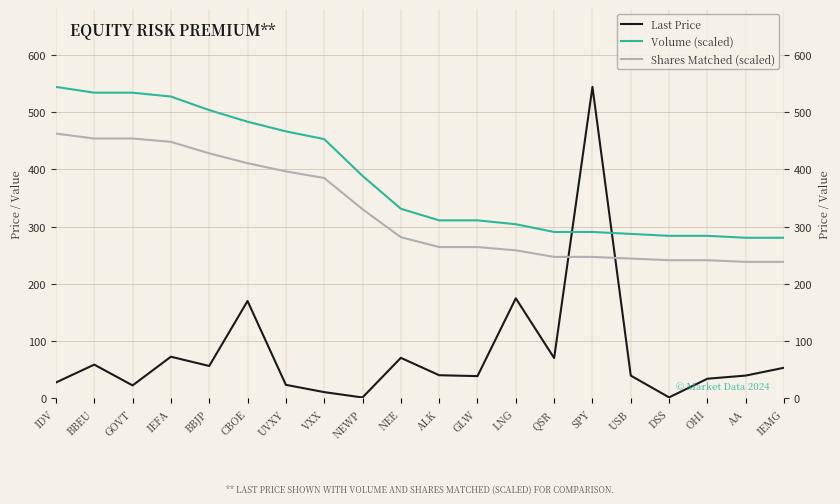

What is the lowest value of the Volume (scaled) series?

280.6